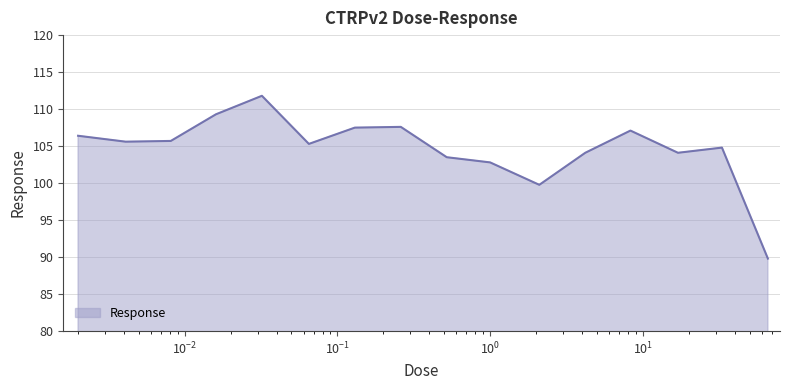

What is the smallest value displayed?

89.8